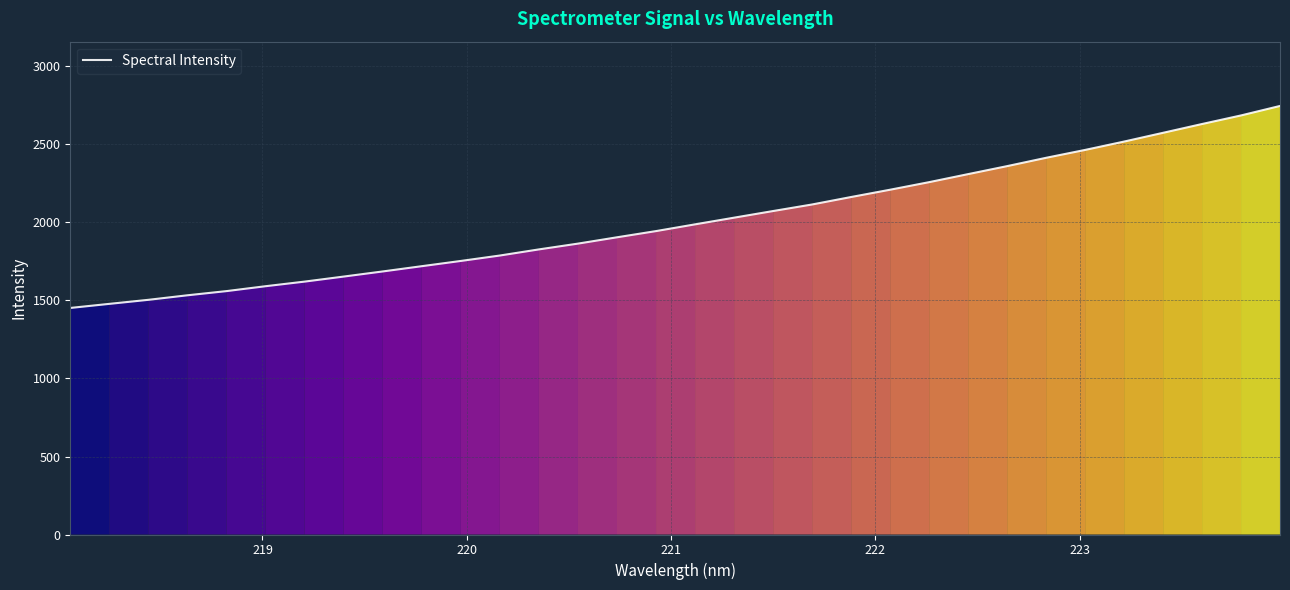

What is the difference between the maximum and minimum values?

1294.8